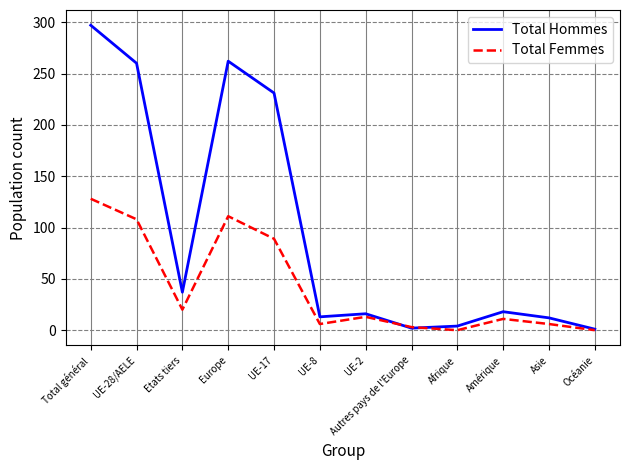

How many values in the Total Femmes series are below 13?

6